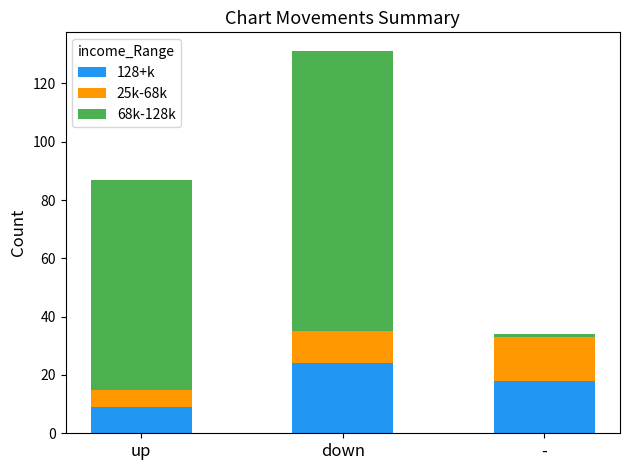

Reading left to right, list the values for the 128+k series.

up=9	down=24	-=18